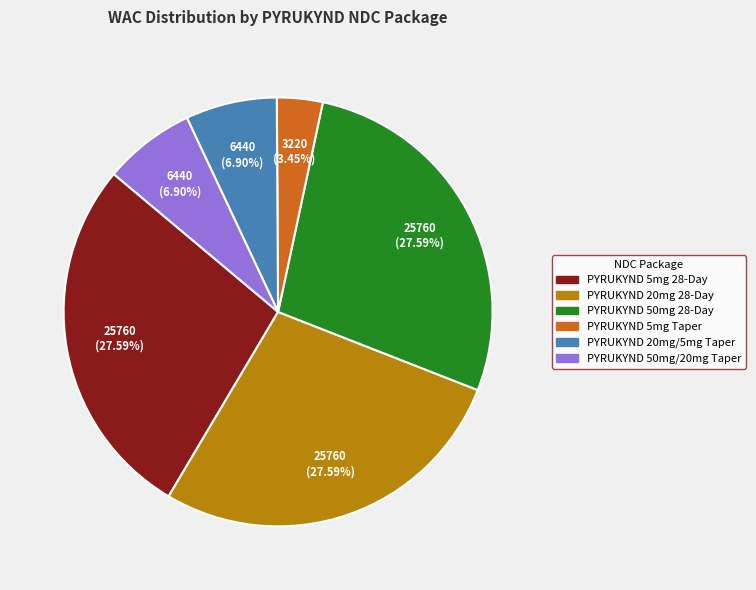

Is PYRUKYND 50mg/20mg Taper the majority of the pie?

No